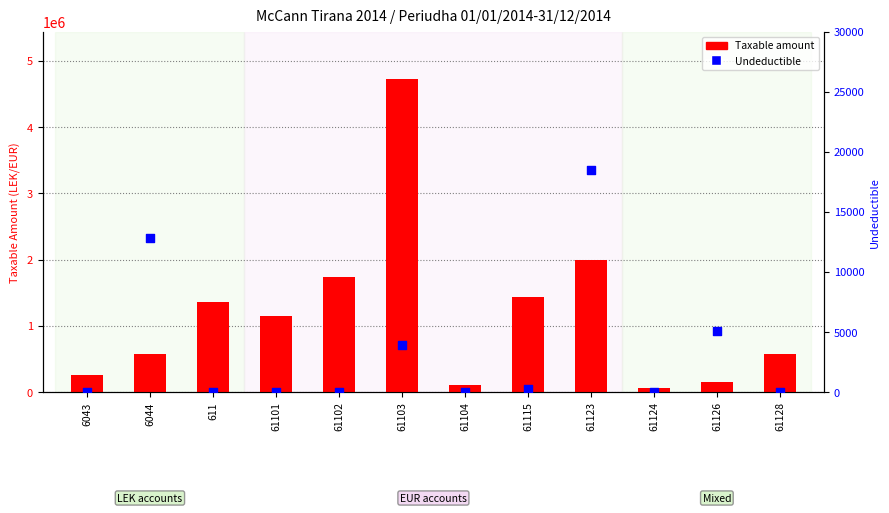

At which category is the sum across all series the highest?

61103